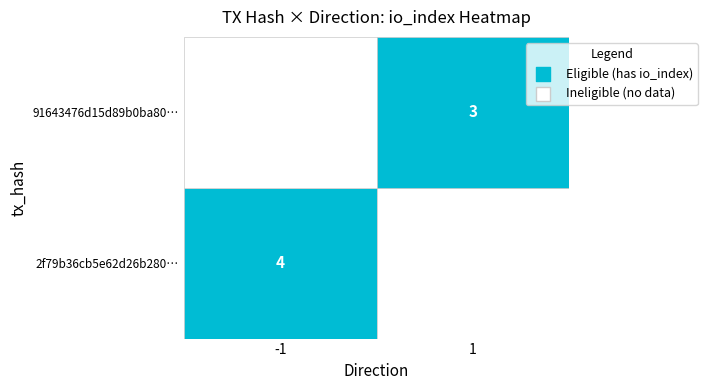

Between direction and io_index, which series saw the biggest shift?

2f79b36cb5e62d26b2806728bf00d3e27de6954